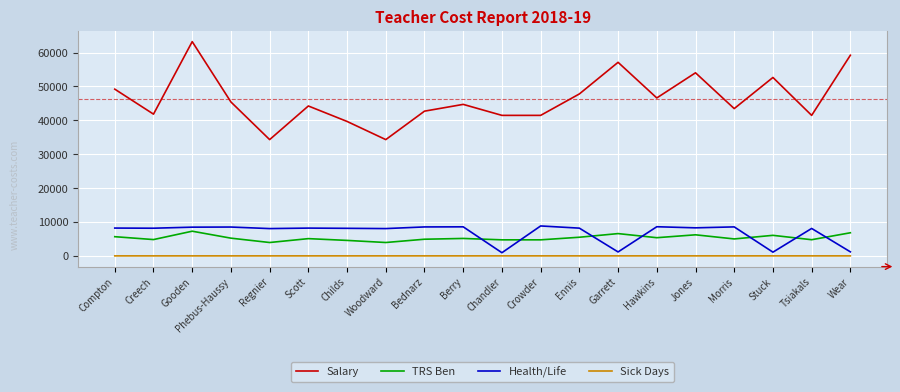

What is the greatest value displayed?

63237